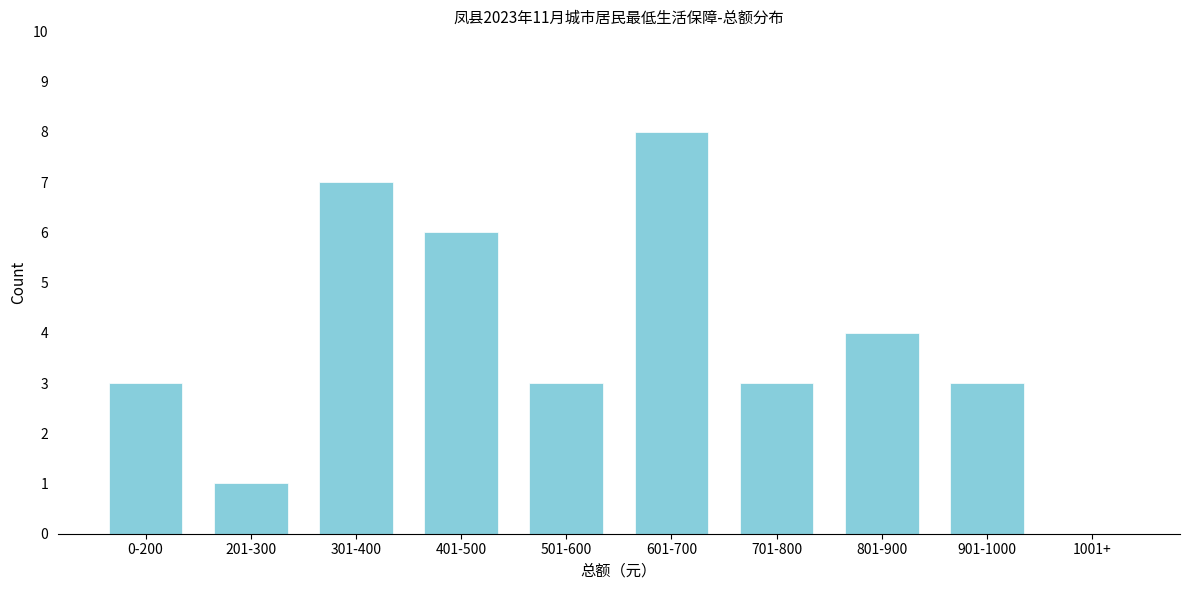

Reading left to right, transcribe all the data shown in this chart.

0-200=3	201-300=1	301-400=7	401-500=6	501-600=3	601-700=8	701-800=3	801-900=4	901-1000=3	1001+=0